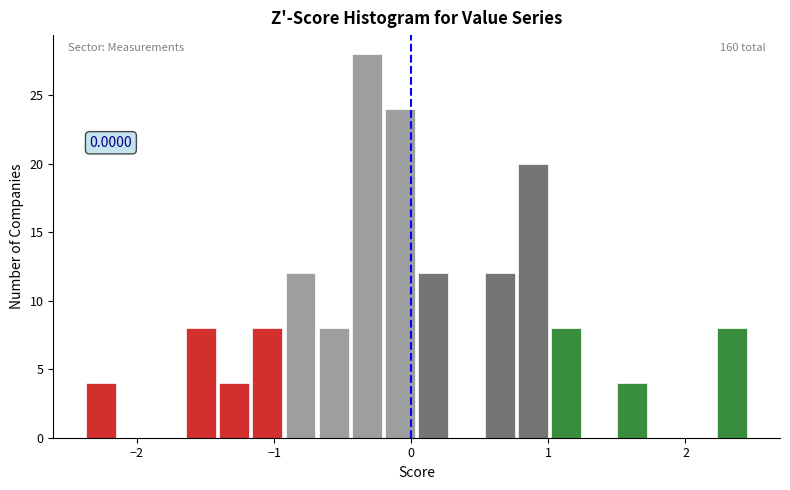

Around what value on the x-axis is the tallest bar? Give the approximate position of its centre, as read against the axis.

-0.3